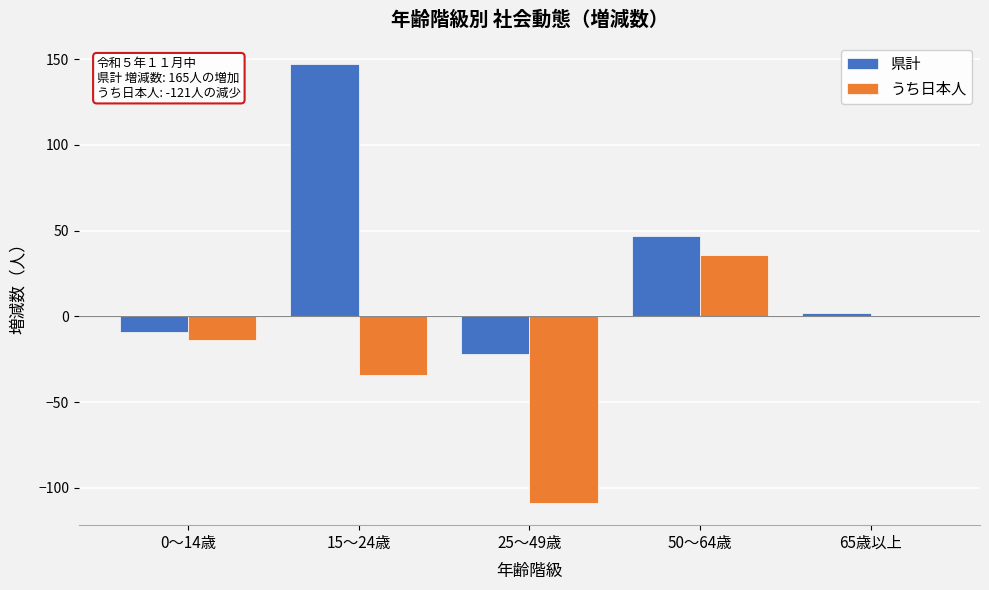

Reading left to right, what are all the values shown in this chart?

県計: 0～14歳=-9	15～24歳=147	25～49歳=-22	50～64歳=47	65歳以上=2
うち日本人: 0～14歳=-14	15～24歳=-34	25～49歳=-109	50～64歳=36	65歳以上=0